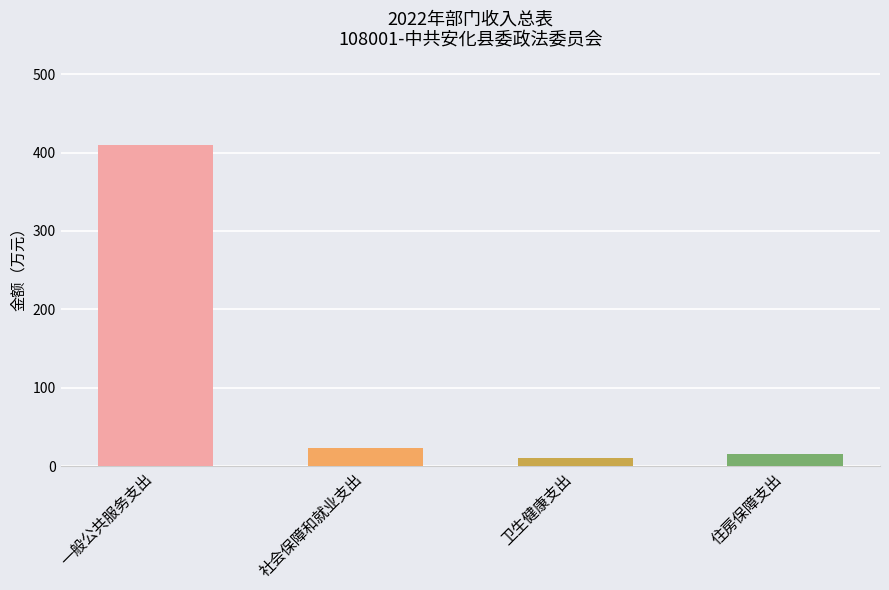

Reading left to right, transcribe all the data shown in this chart.

一般公共服务支出=410.2	社会保障和就业支出=23.1	卫生健康支出=10.0	住房保障支出=15.8